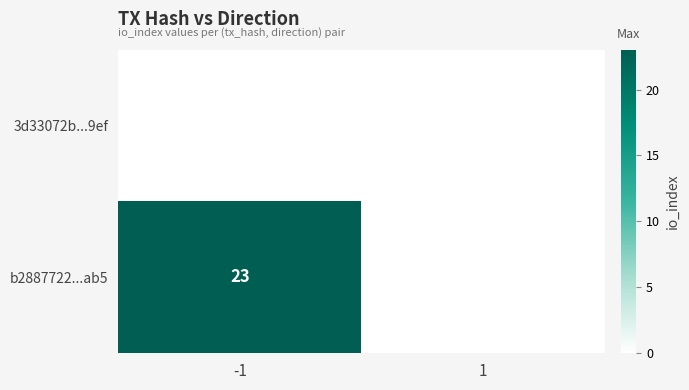

Is it true that b2887722...ab5 equals 23 at -1?

True